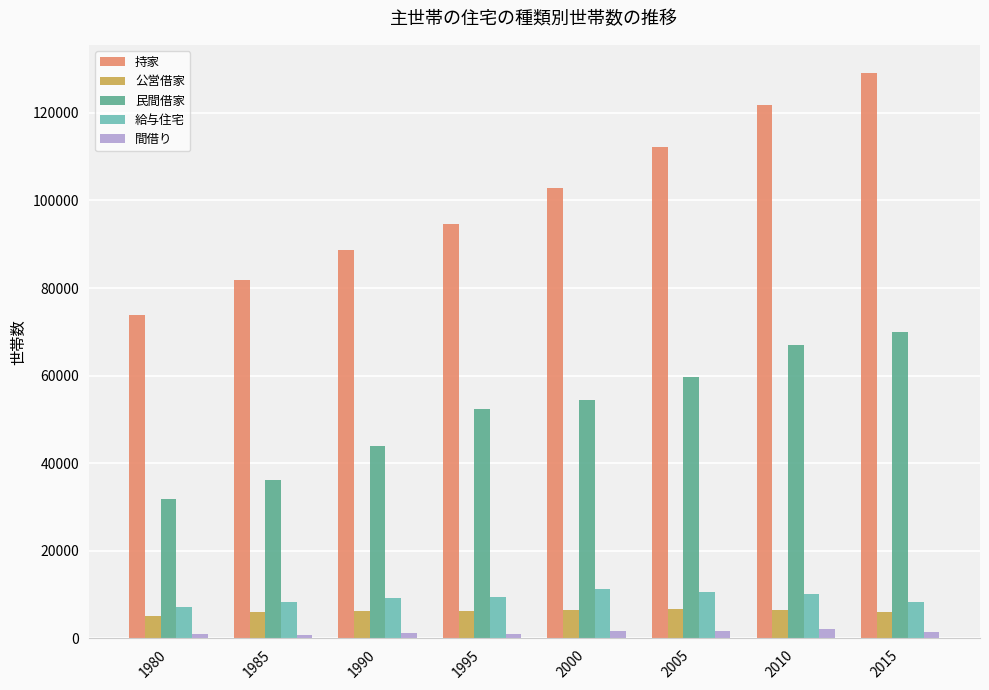

Which series has the widest spread of values?

持家